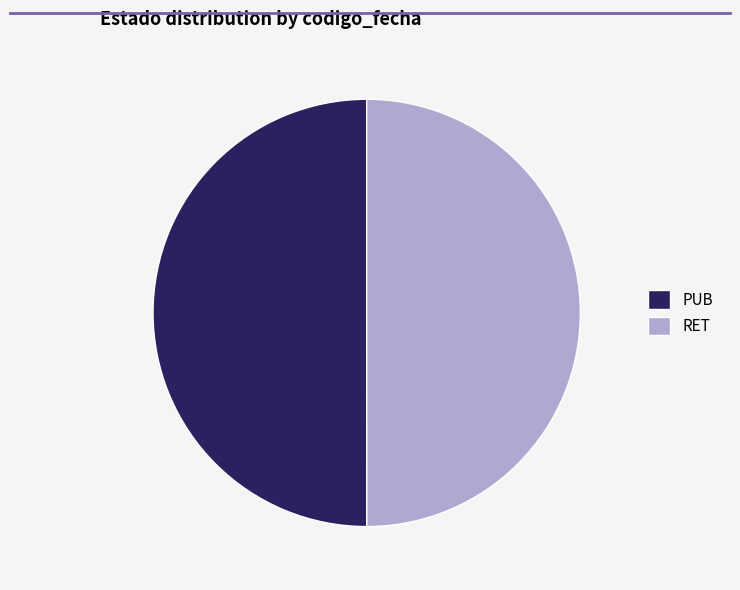

What is the ratio of the value at PUB to the value at RET?

1.0